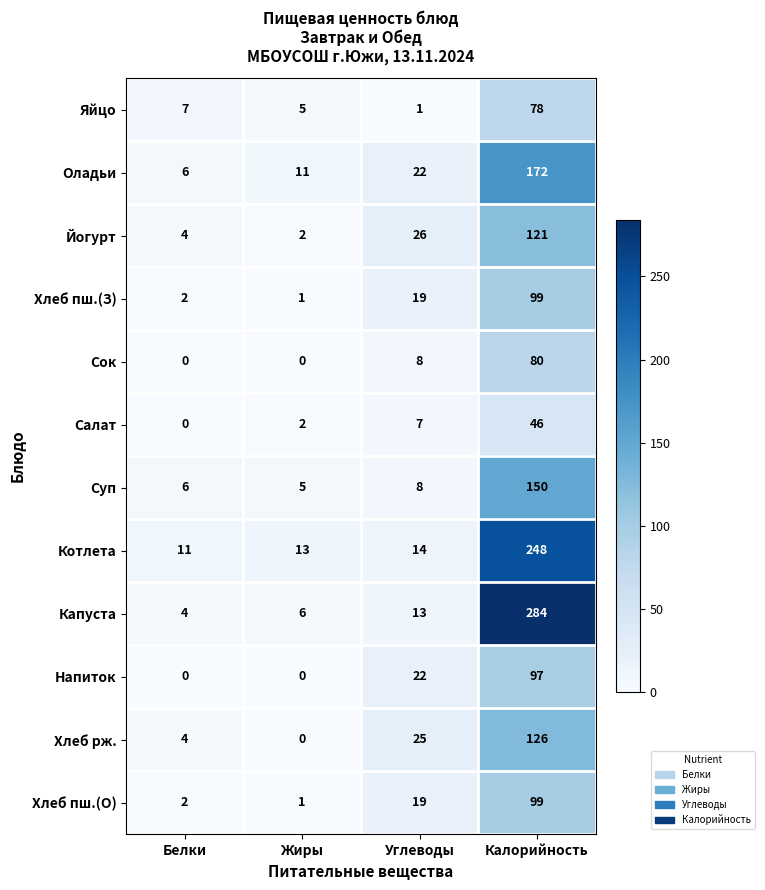

What is the average value of the Напиток series?

30